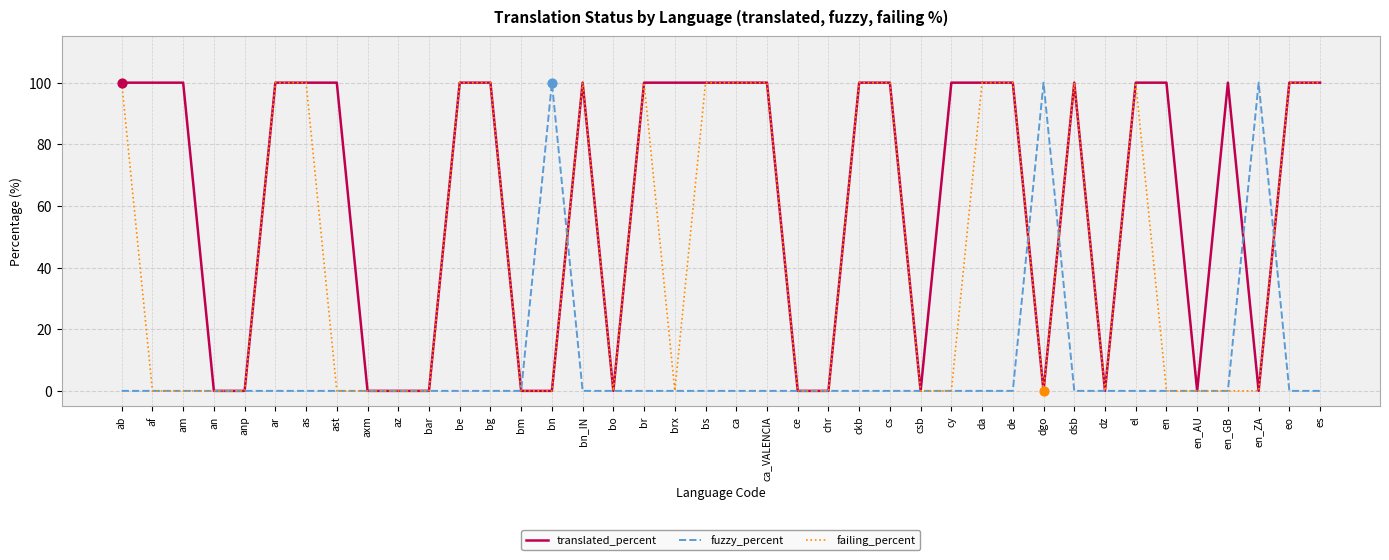

Between an and en_GB, which series saw the biggest shift?

translated_percent